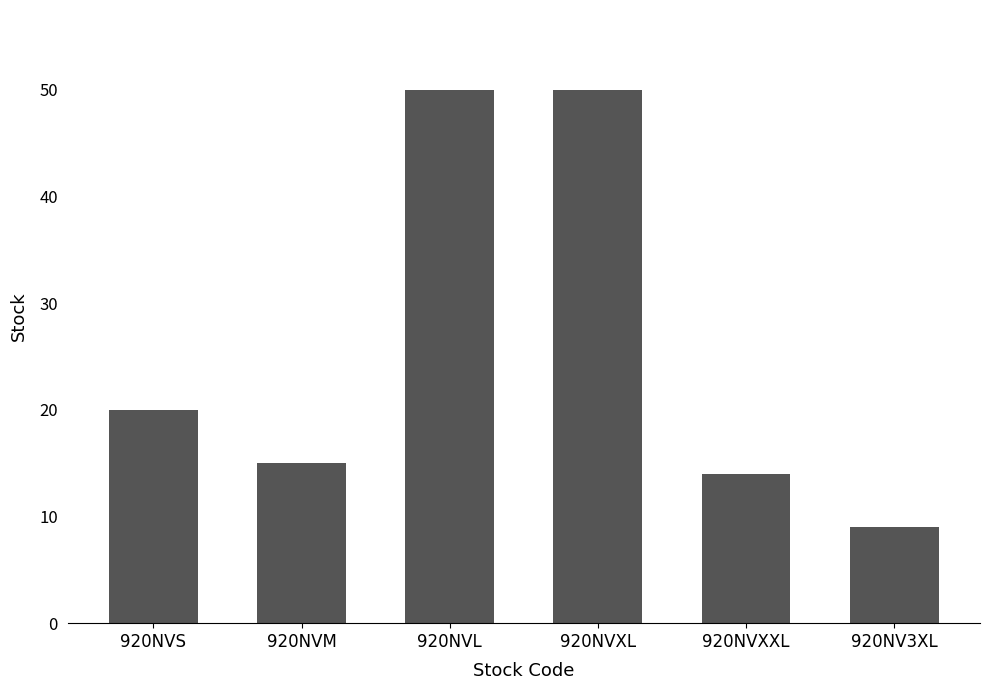

The chart shows a value of 8 at 920NVXXL. True or false?

False